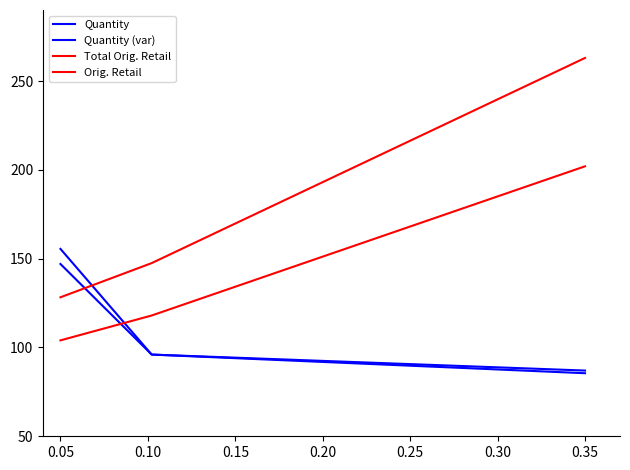

What is the minimum value for Total Orig. Retail?

128.2